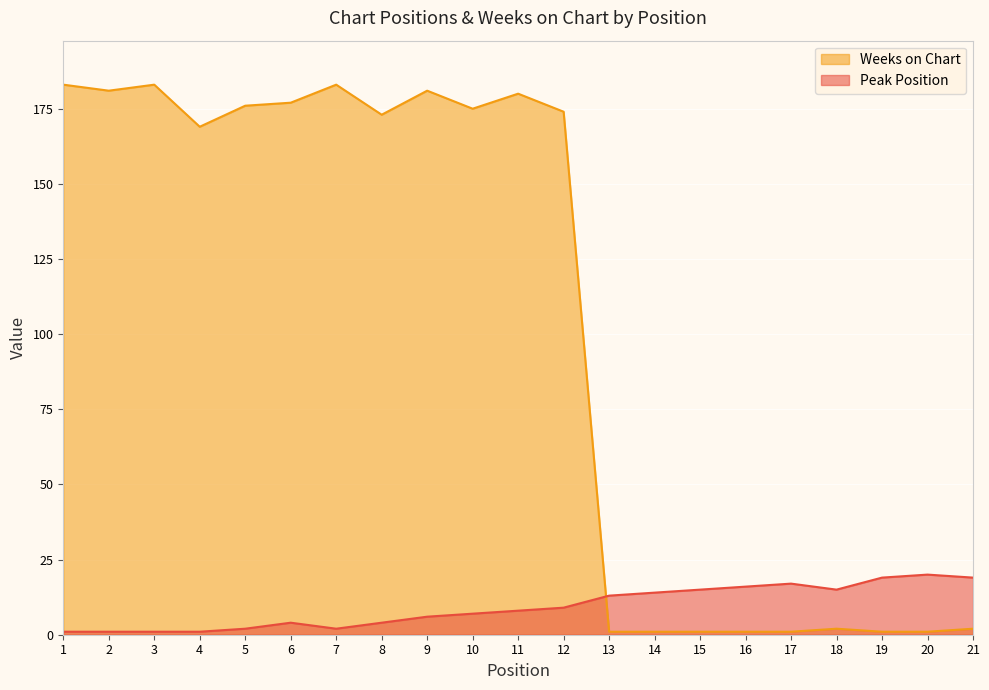

Rank the categories by Weeks on Chart value from lowest to highest.

13, 14, 15, 16, 17, 19, 20, 18, 21, 4, 8, 12, 10, 5, 6, 11, 2, 9, 1, 3, 7